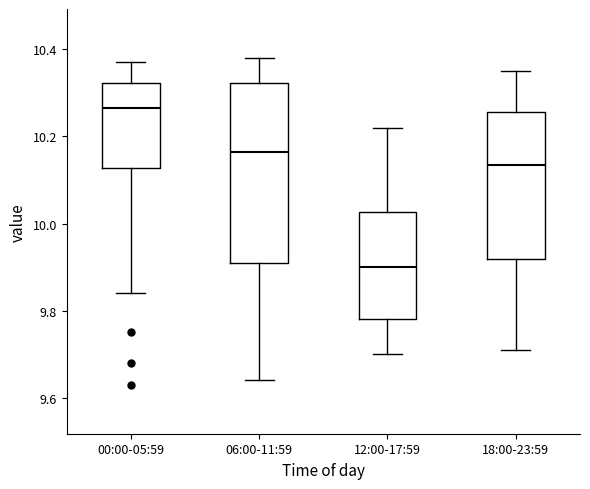

Which box is the tallest, from its lower edge to its upper edge?

06:00-11:59